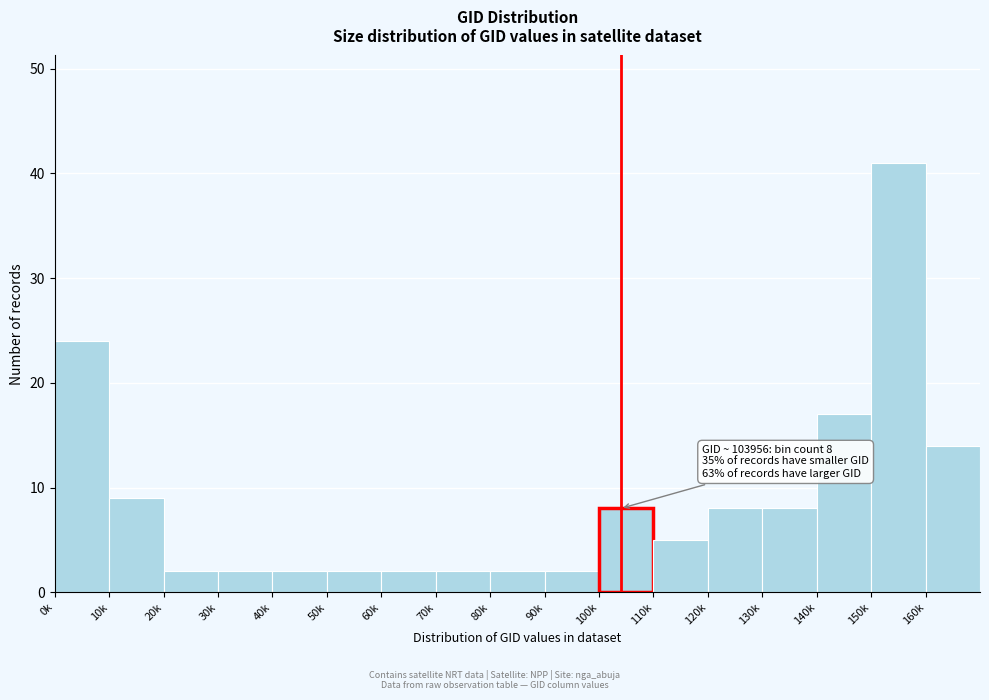

Reading right to left, list all the values displayed in this chart.

160k=14	150k=41	140k=17	130k=8	120k=8	110k=5	100k=8	90k=2	80k=2	70k=2	60k=2	50k=2	40k=2	30k=2	20k=2	10k=9	0k=24